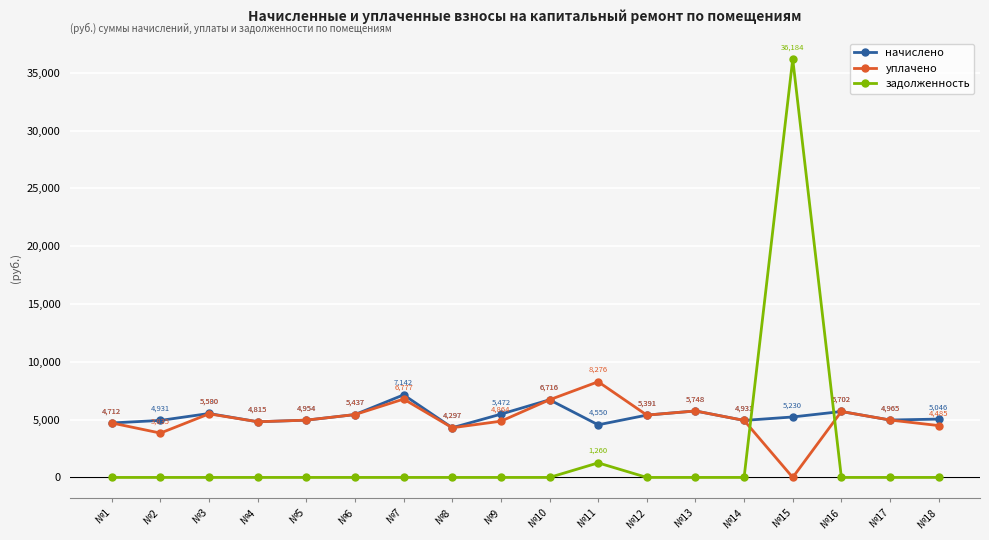

At №7, list the series in order from largest to smallest.

начислено, уплачено, задолженность